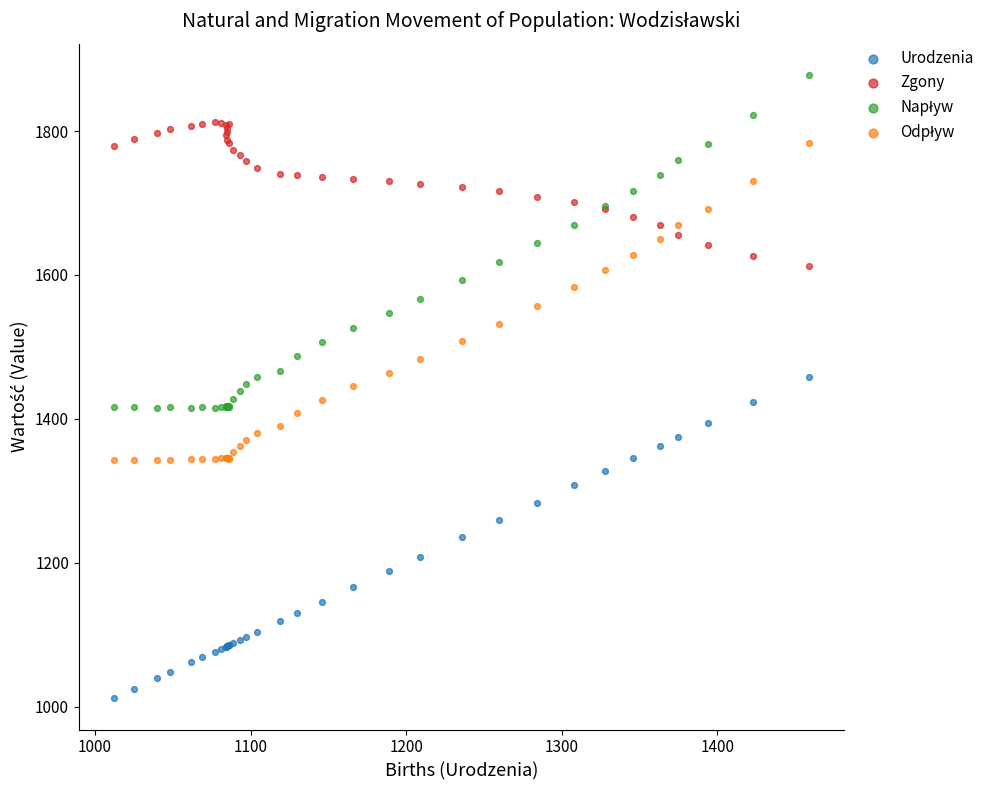

Which series reaches the minimum Y coordinate?

Urodzenia